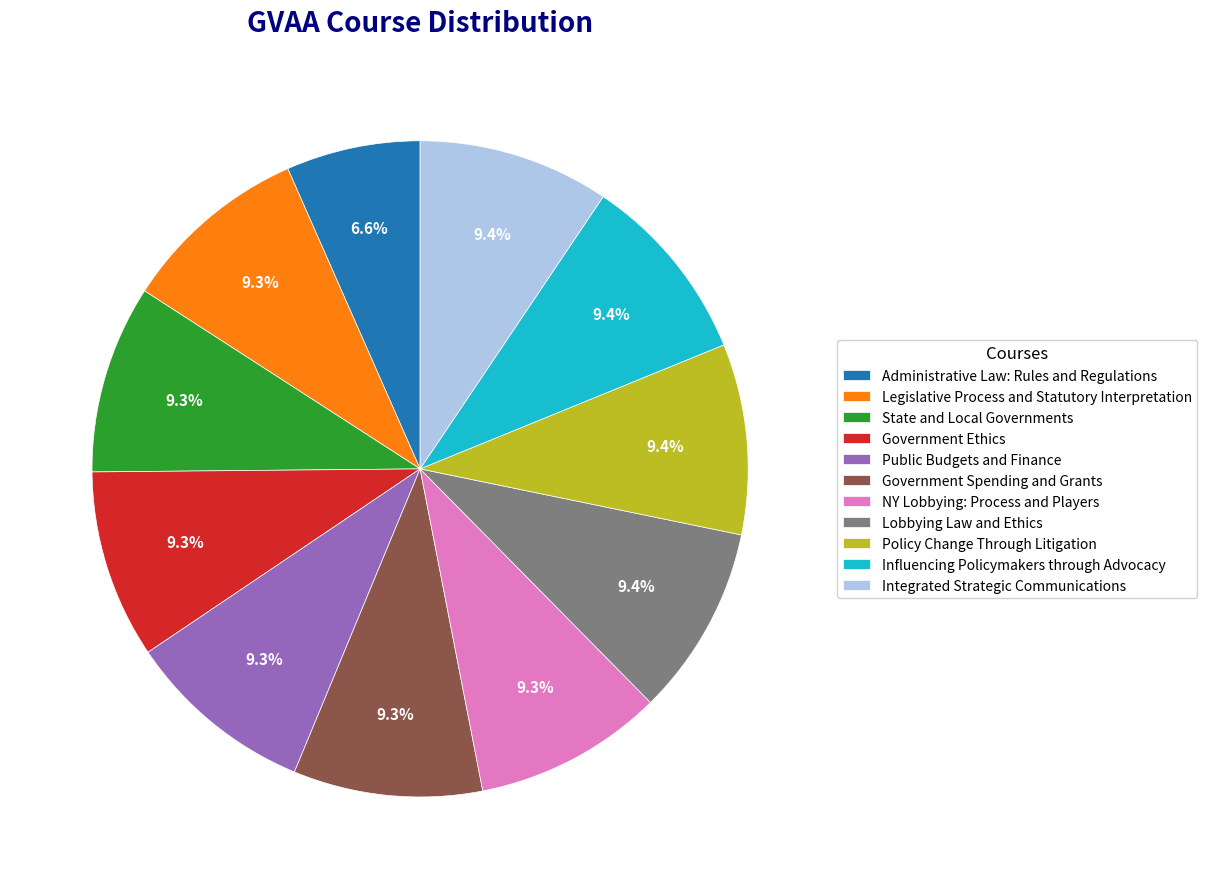

Count the number of slices in the pie.

11